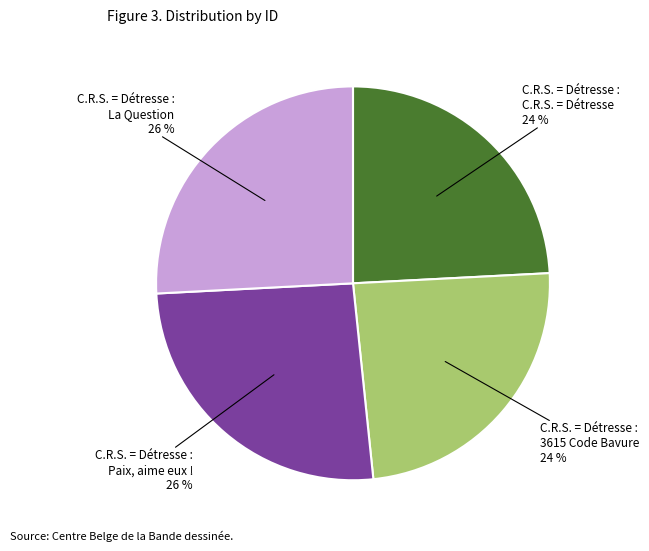

Does any single category account for the majority?

No